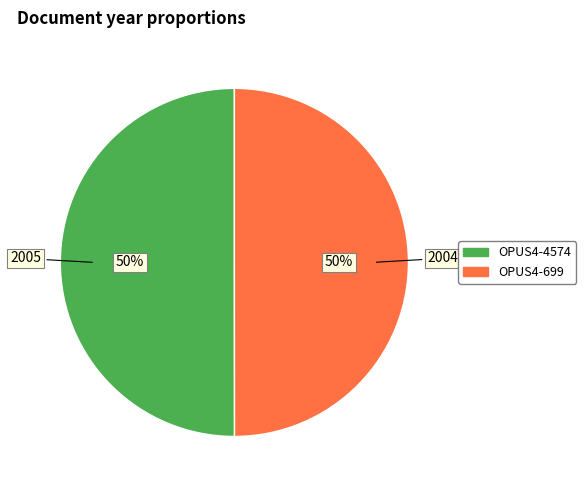

To the nearest percent, what is the combined percentage of OPUS4-699 and OPUS4-4574?

100%